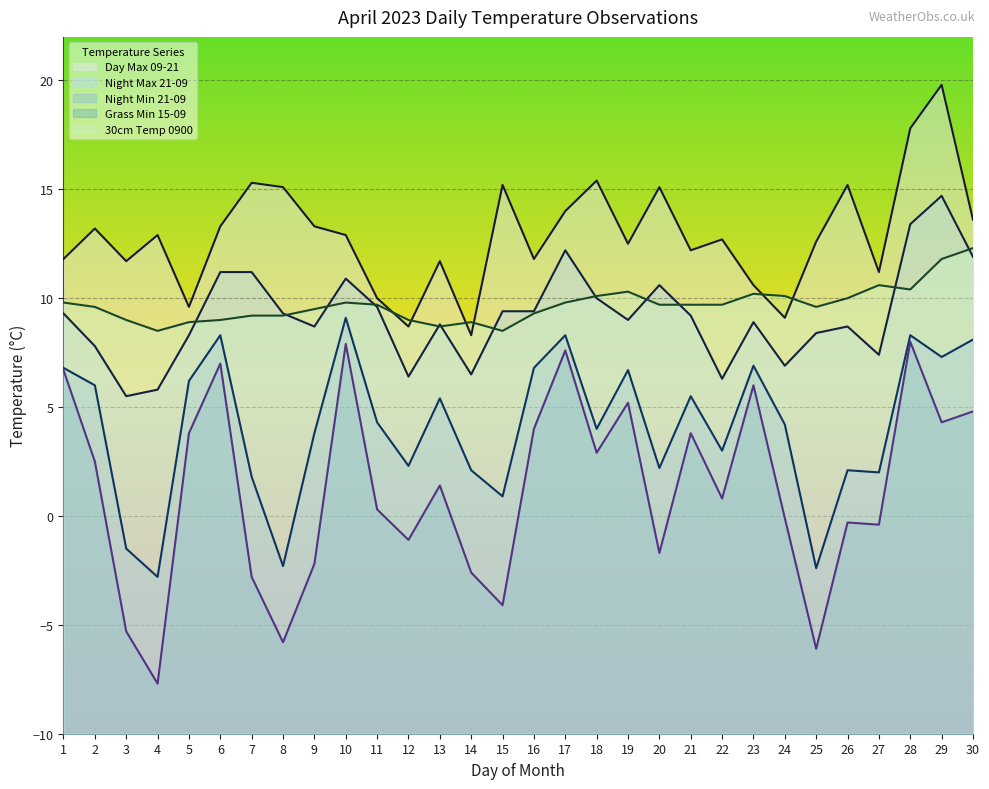

Where is the first local maximum for Day Max 09-21?

2